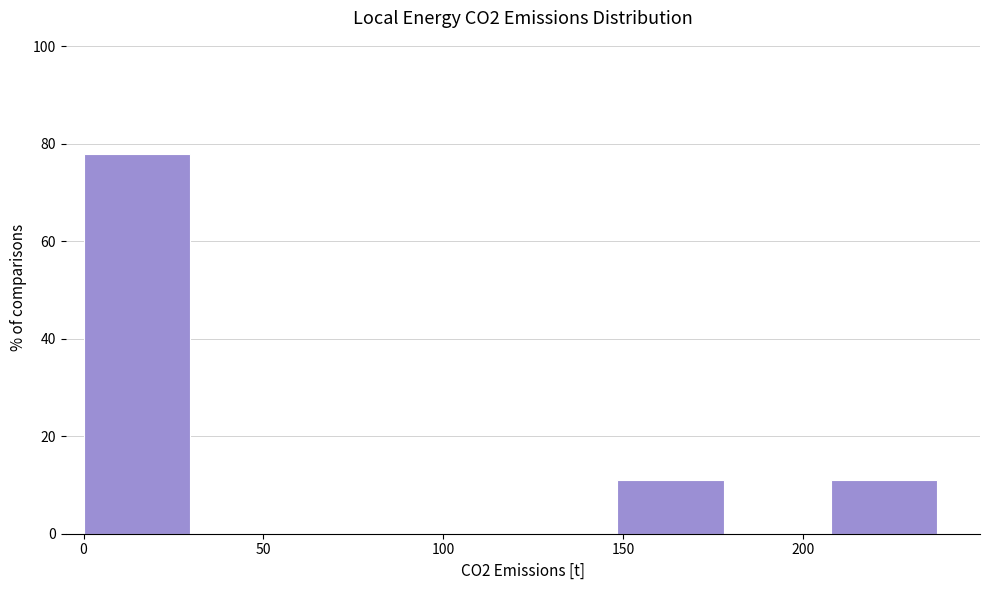

Over which range of the x-axis is the bar tallest?

0 to 30